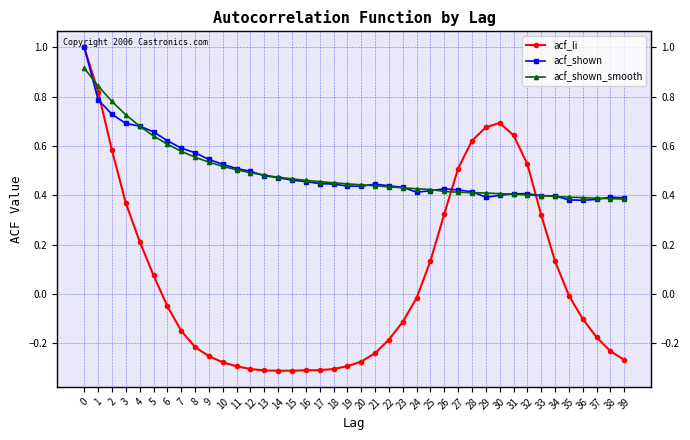

Which series ends up on top after the final intersection of acf_shown_smooth and acf_li?

acf_shown_smooth